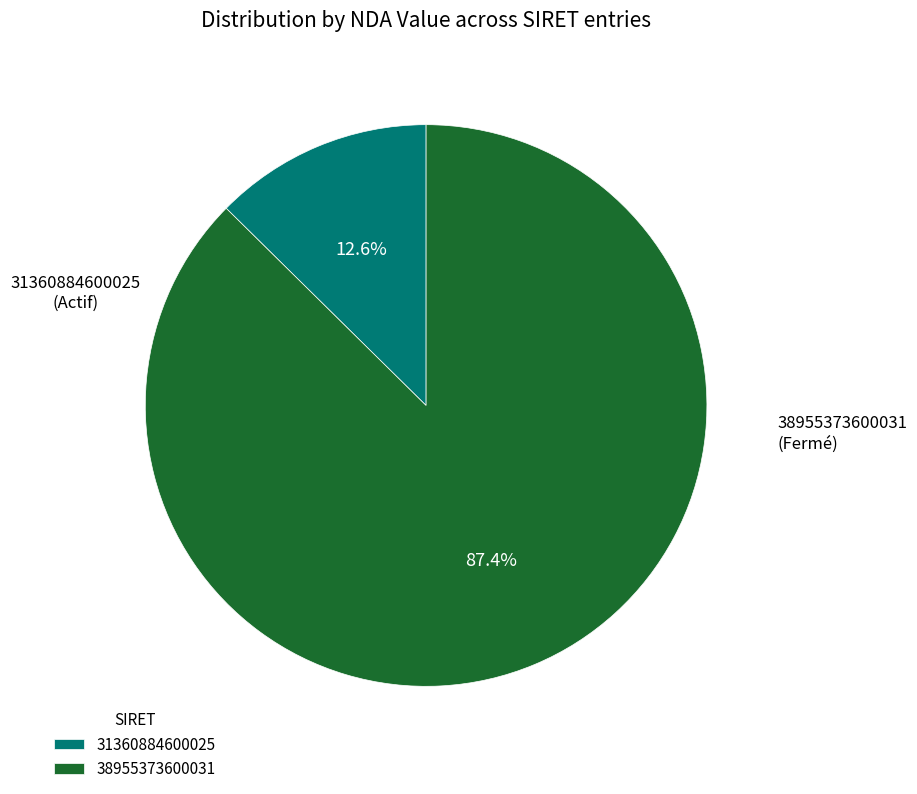

Count the number of slices in the pie.

2